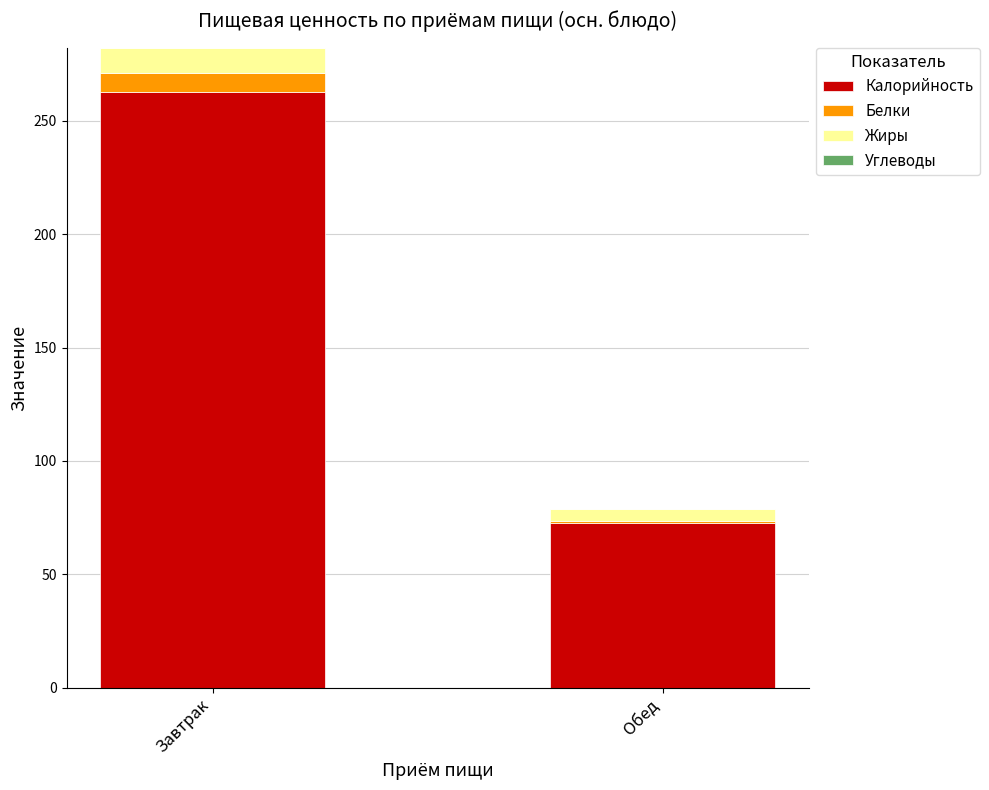

How many bars are there in total?

2